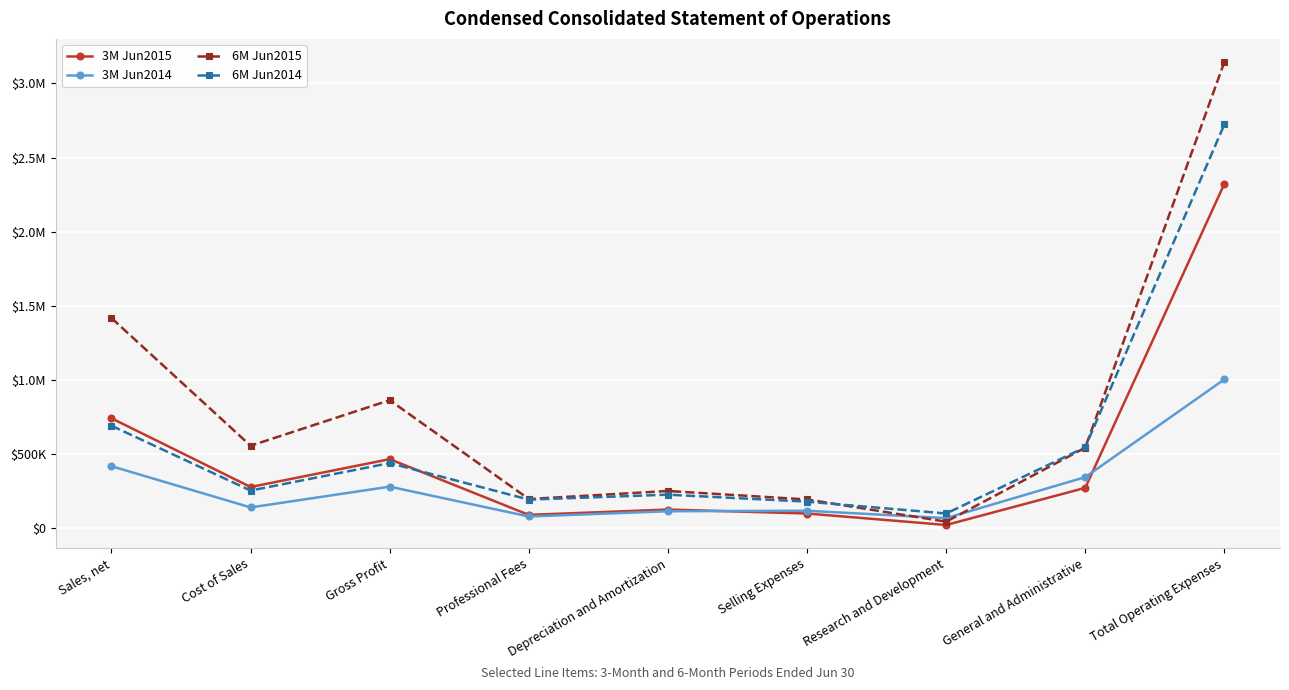

Does the chart have visible grid lines?

Yes